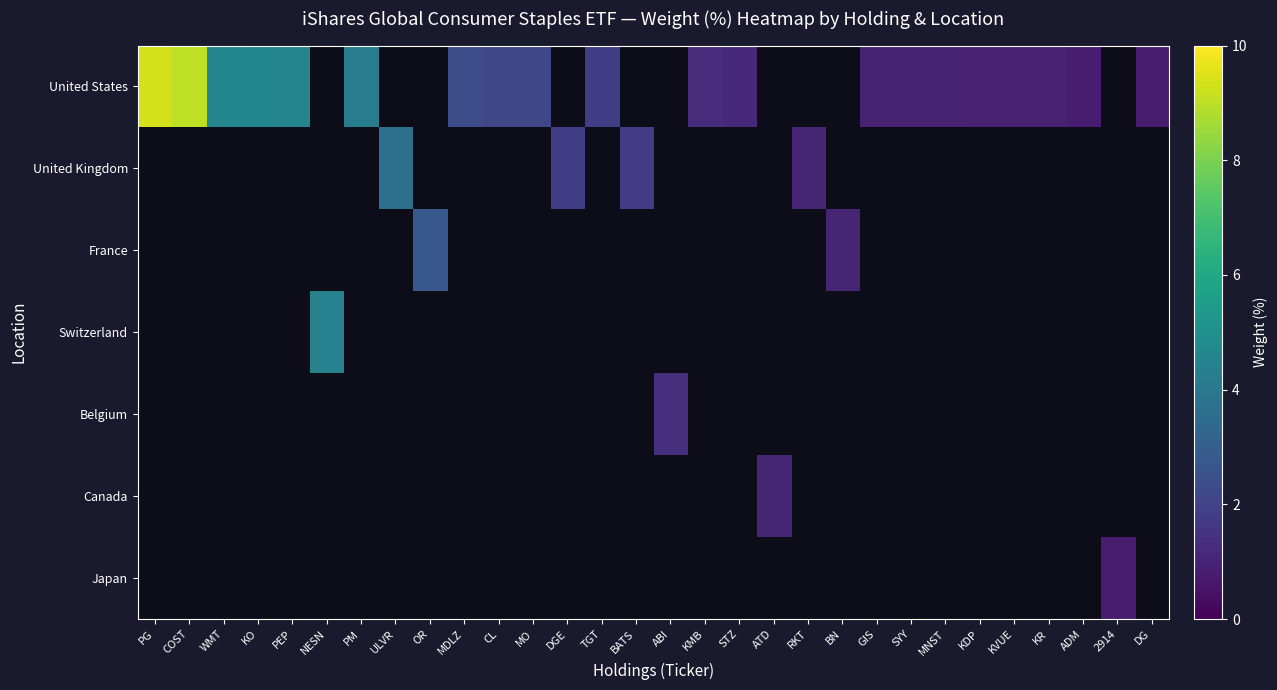

At how many categories does at least one series exceed 5?

2